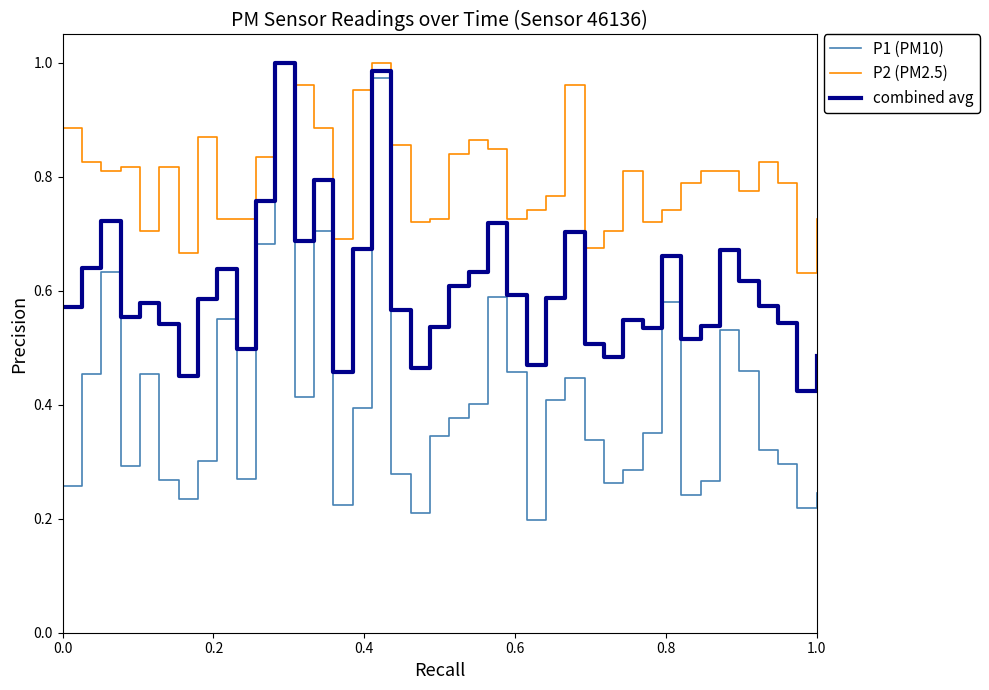

Which series has the largest range (max minus min)?

P1 (PM10)